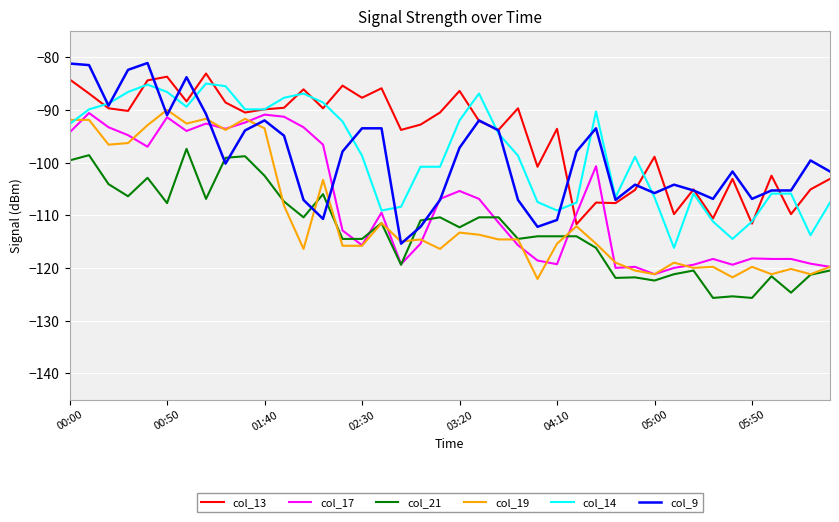

Which series ends up on top after the final intersection of col_19 and col_21?

col_19